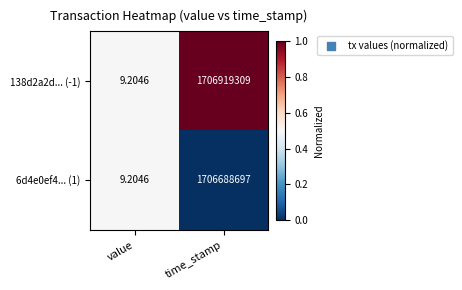

List the labels in order of 138d2a2d... (-1) value, smallest first.

value, time_stamp